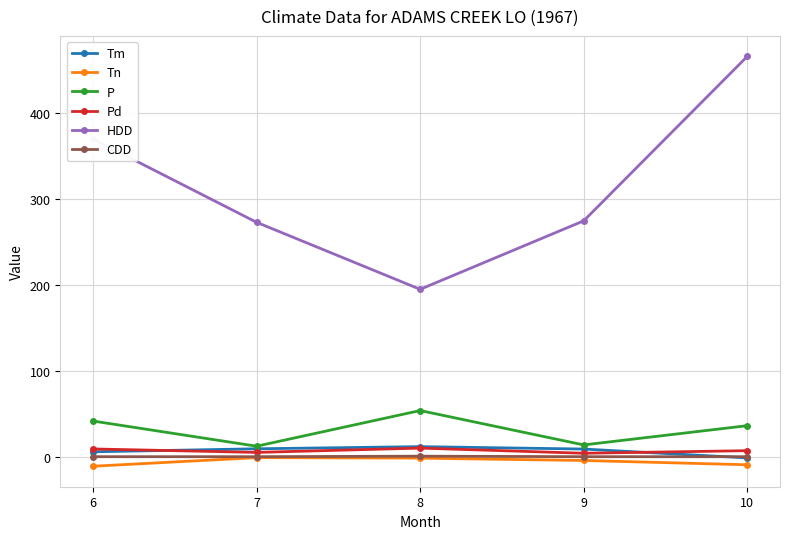

At which category does HDD reach its first local valley?

8